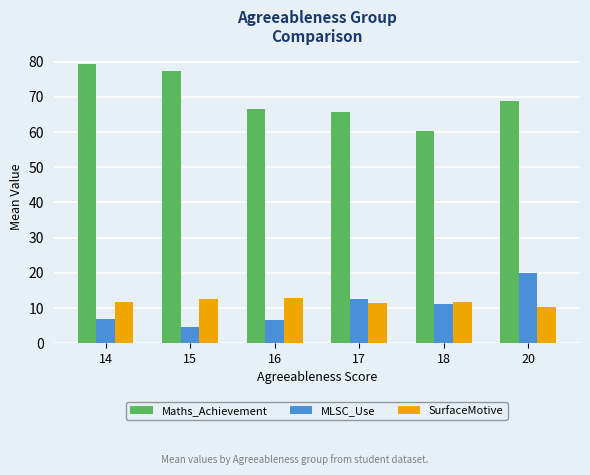

Which series has the largest range (max minus min)?

Maths_Achievement